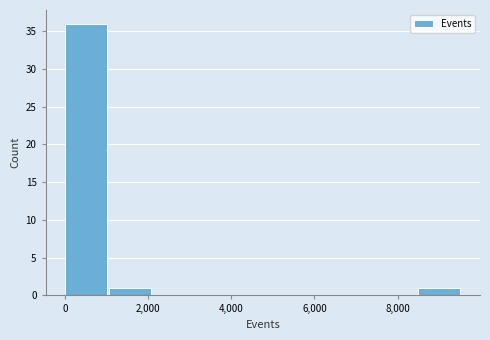

Reading left to right, list every bar in this chart as the range it spans on the x-axis followed by its height. Neither the bar edges nor the heights are printed on the chart, so give them approximately, as read against the axes.

0 to 1000: 36
1000 to 2200: 1
2200 to 3200: 0
3200 to 4200: 0
4200 to 5400: 0
5400 to 6400: 0
6400 to 7400: 0
7400 to 8600: 0
8600 to 9600: 1